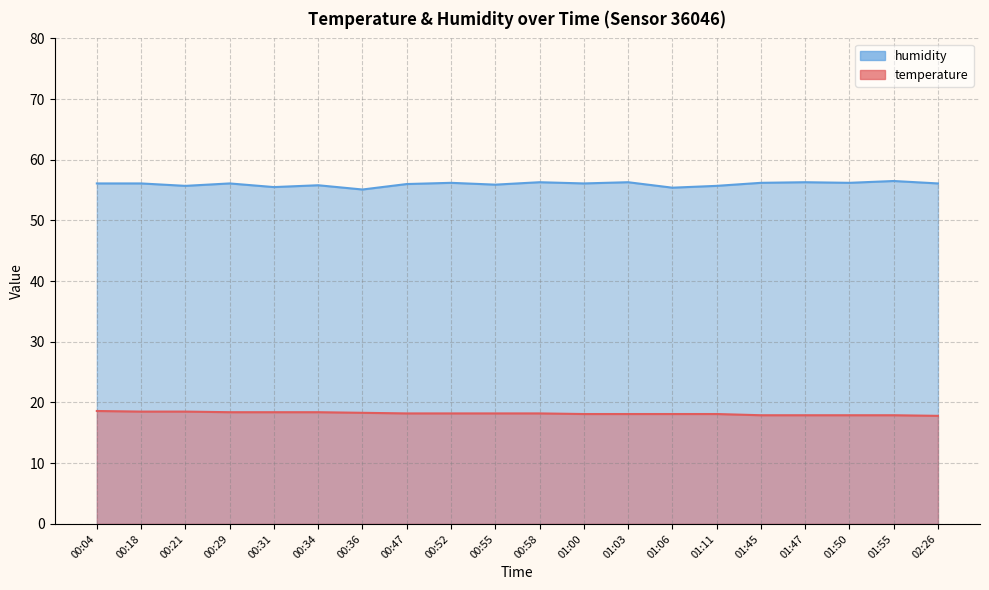

True or false: humidity and temperature intersect in this chart.

False